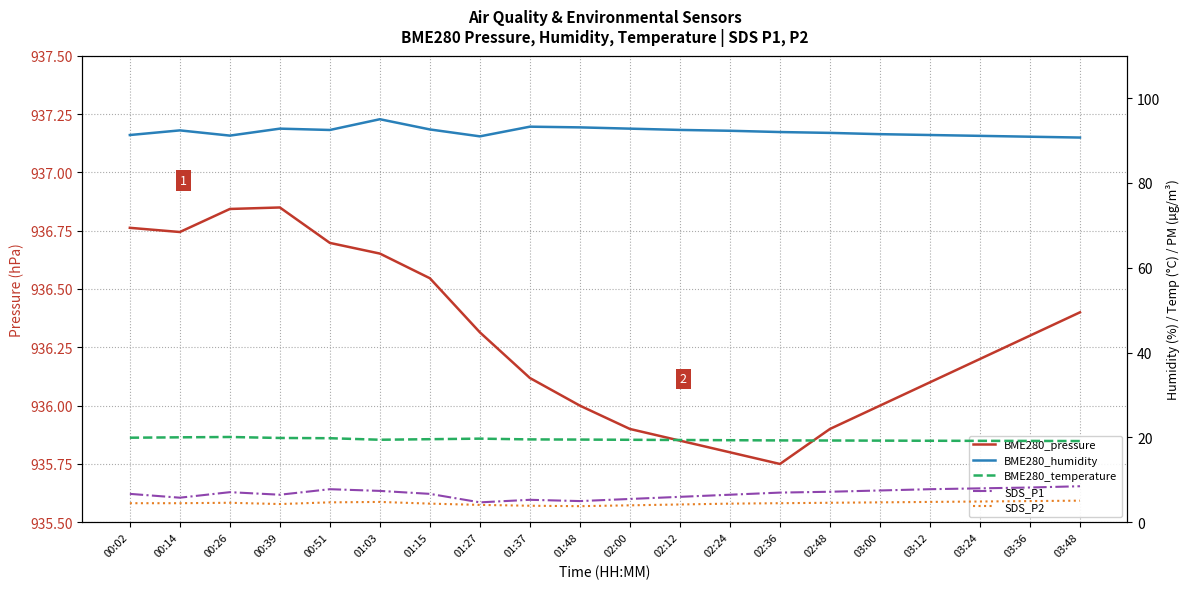

True or false: BME280_humidity and BME280_pressure cross at least once.

False